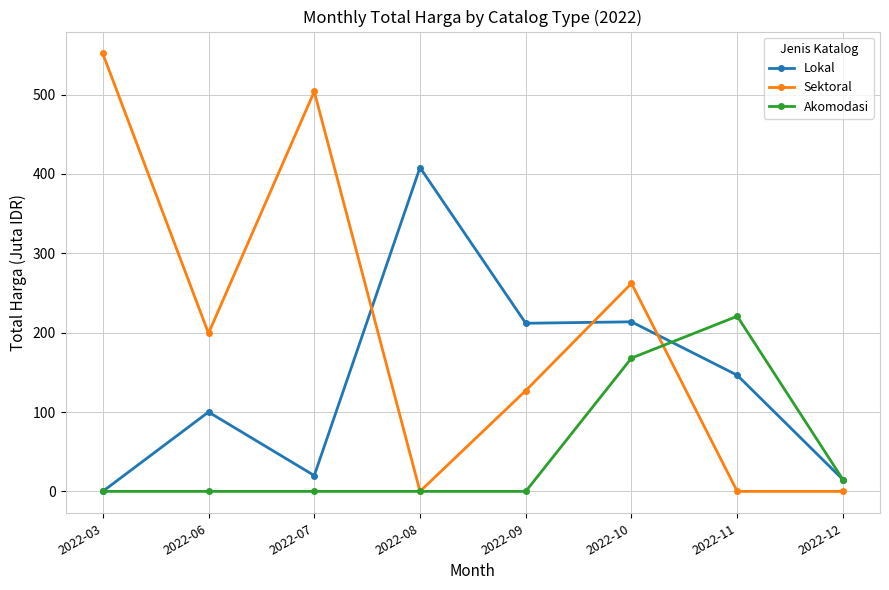

How many data points in Sektoral are less than 199?

4